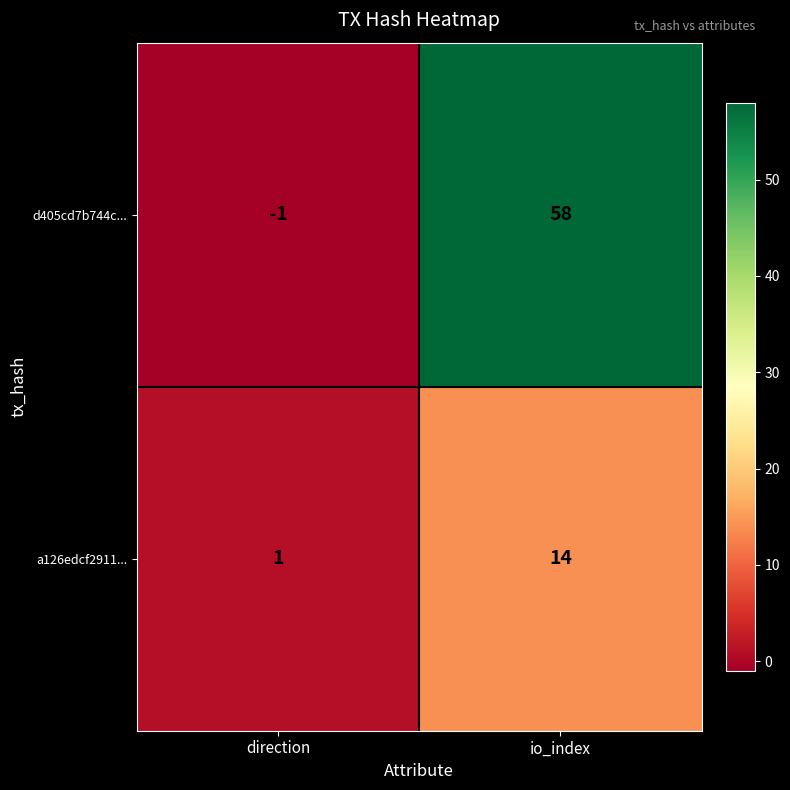

What is the sum of the a126edcf2911... values at io_index and direction?

15